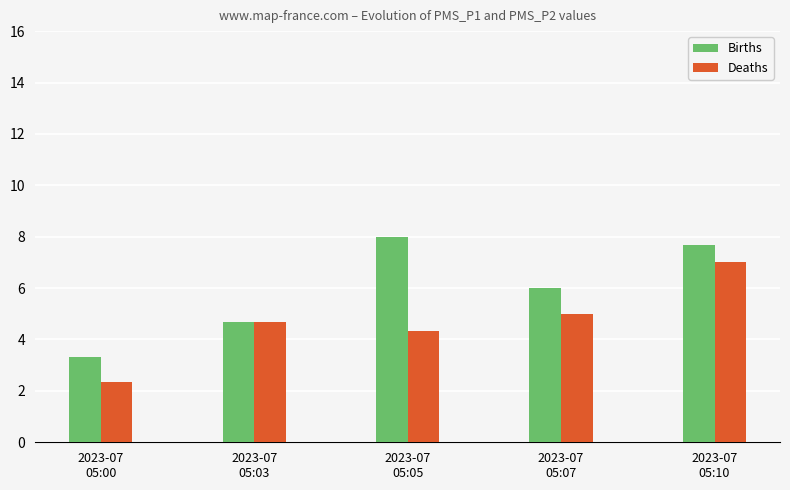

Reading left to right, transcribe all the data shown in this chart.

Births: 2023-07
05:00=3.3	2023-07
05:03=4.7	2023-07
05:05=8.0	2023-07
05:07=6.0	2023-07
05:10=7.7
Deaths: 2023-07
05:00=2.3	2023-07
05:03=4.7	2023-07
05:05=4.3	2023-07
05:07=5.0	2023-07
05:10=7.0